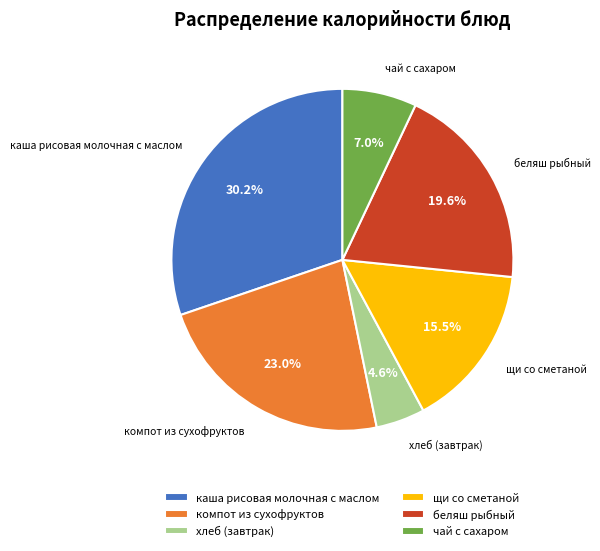

The чай с сахаром slice represents 21% of the pie. True or false?

False